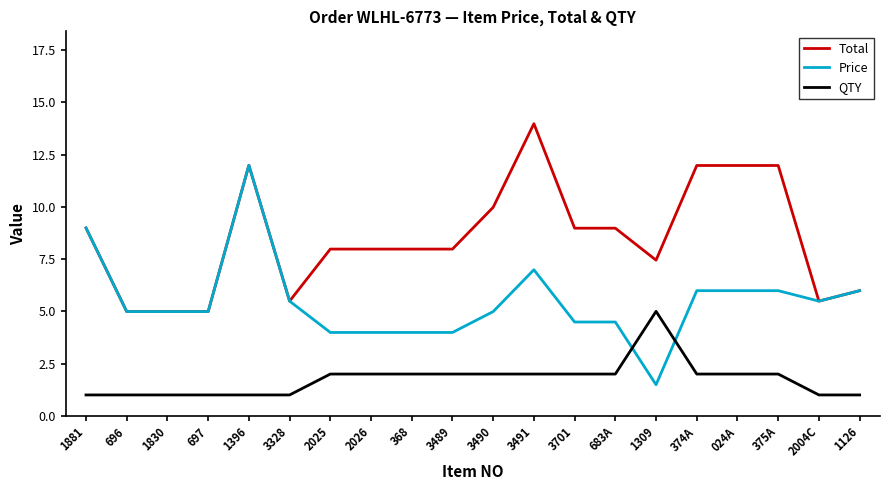

What is the sum of the QTY values at 2026 and 1126?

3.0